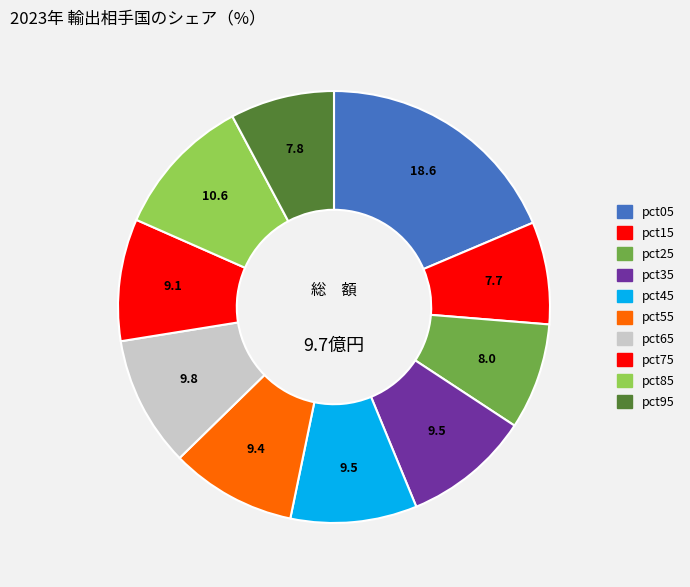

Is it true that pct55 is 9% of the pie?

True